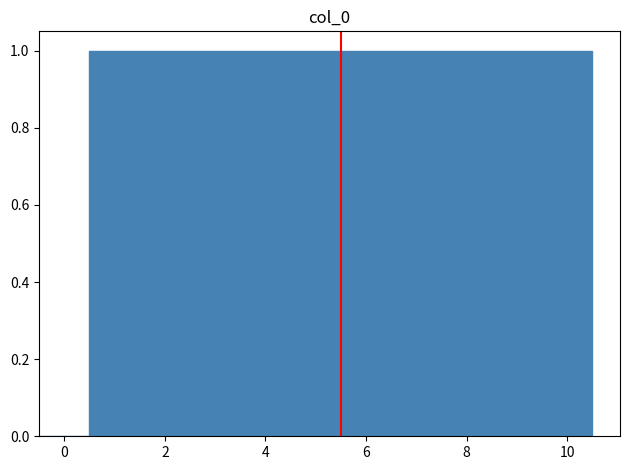

How tall is the bar that spans 1.5 to 2.5 on the x-axis? Neither the bar edges nor the heights are printed on the chart, so give them approximately, as read against the axes.

1